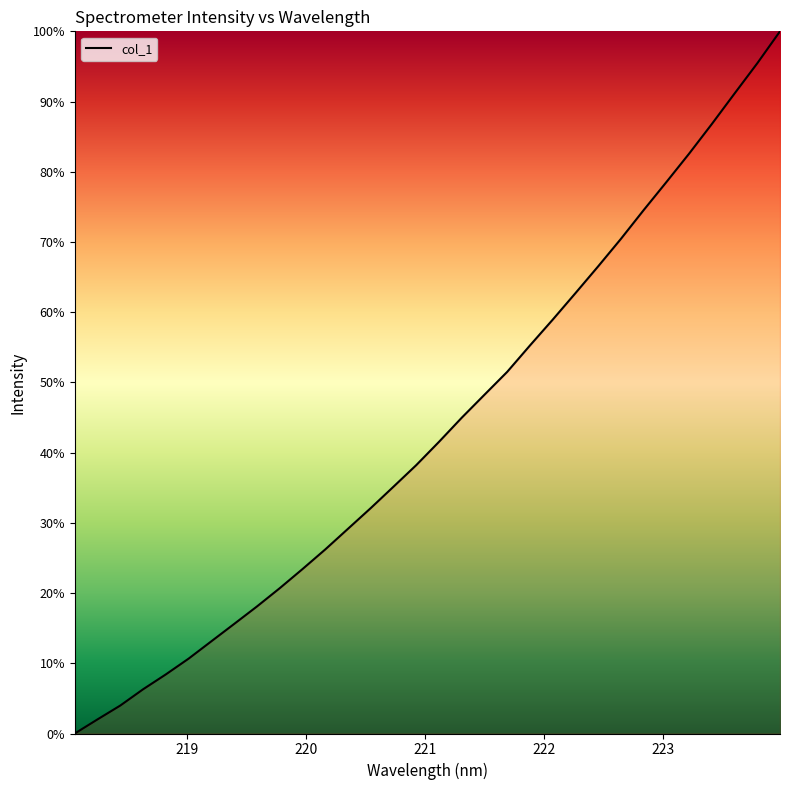

What is the sum of all values?

1392.4